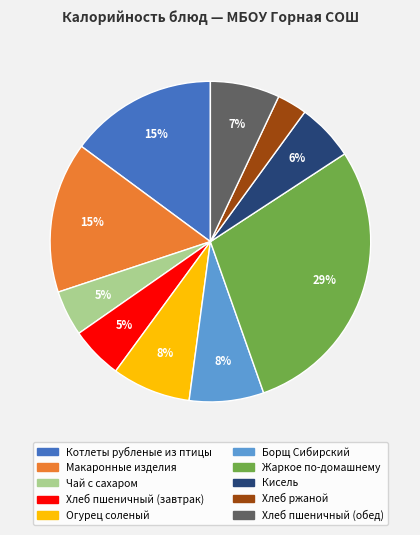

Between Жаркое по-домашнему and Борщ Сибирский, which is larger?

Жаркое по-домашнему